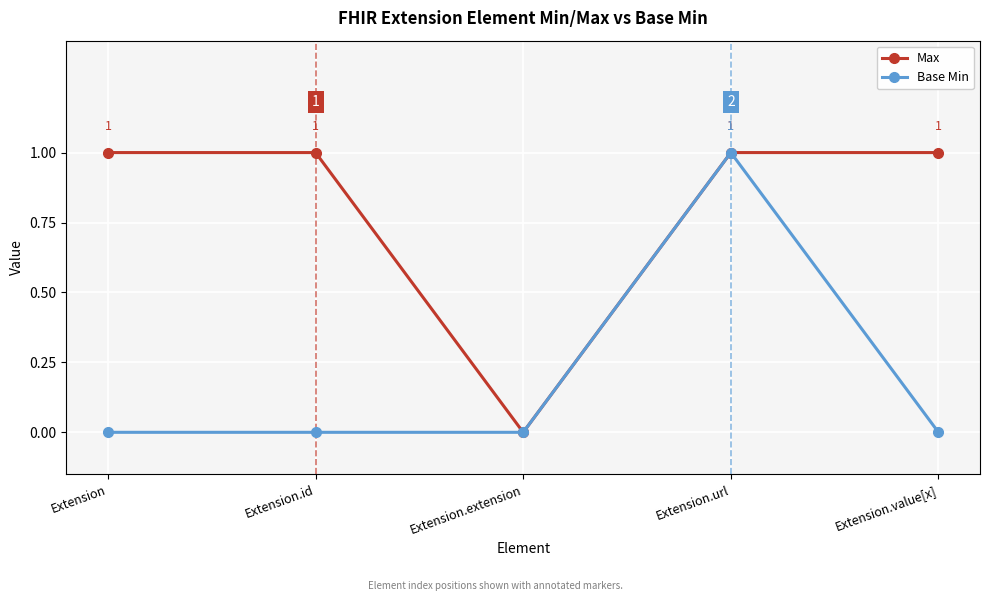

How many series are shown in this chart?

2